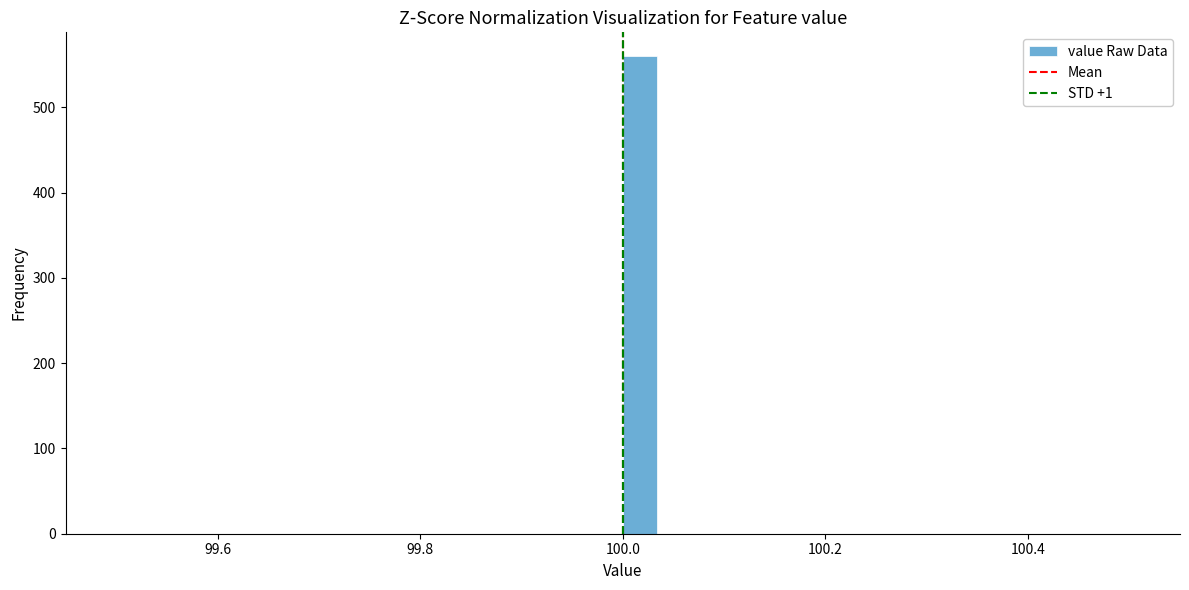

Around what value on the x-axis is the tallest bar? Give the approximate position of its centre, as read against the axis.

100.02